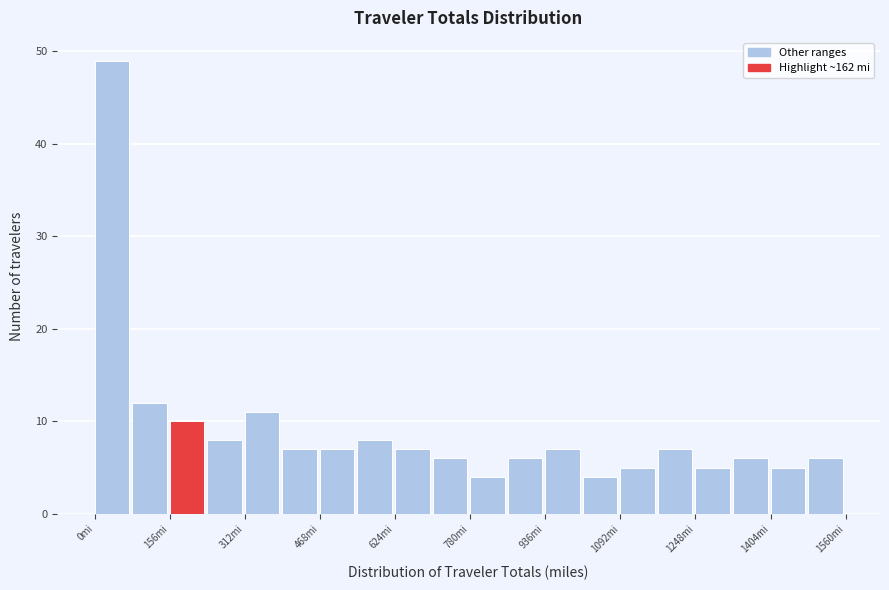

Around what value on the x-axis is the tallest bar? Give the approximate position of its centre, as read against the axis.

40